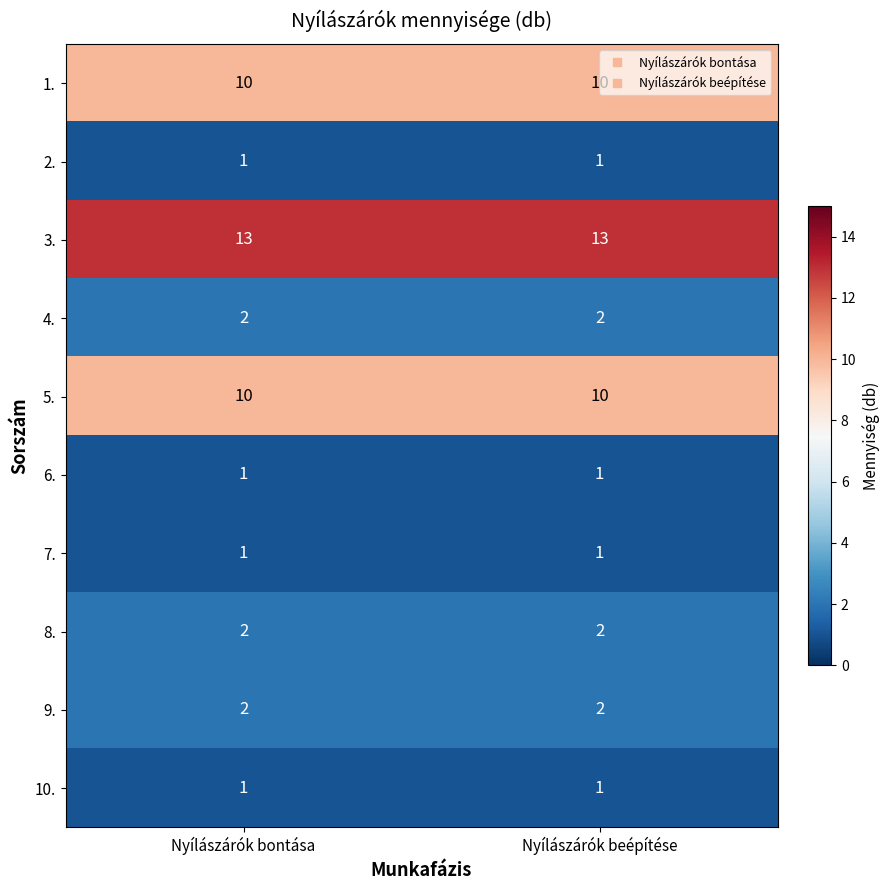

True or false: 2. has a value of 0 at Nyílászárók beépítése.

False